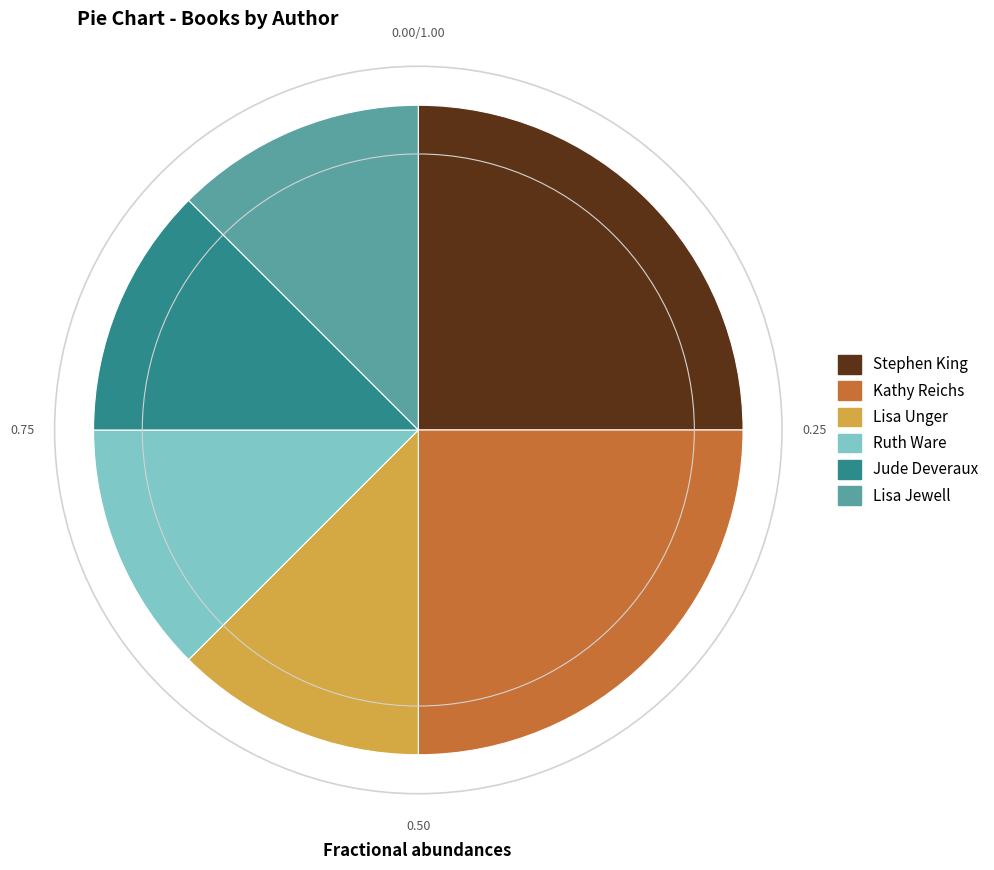

Is there any slice that represents more than half of the pie?

No